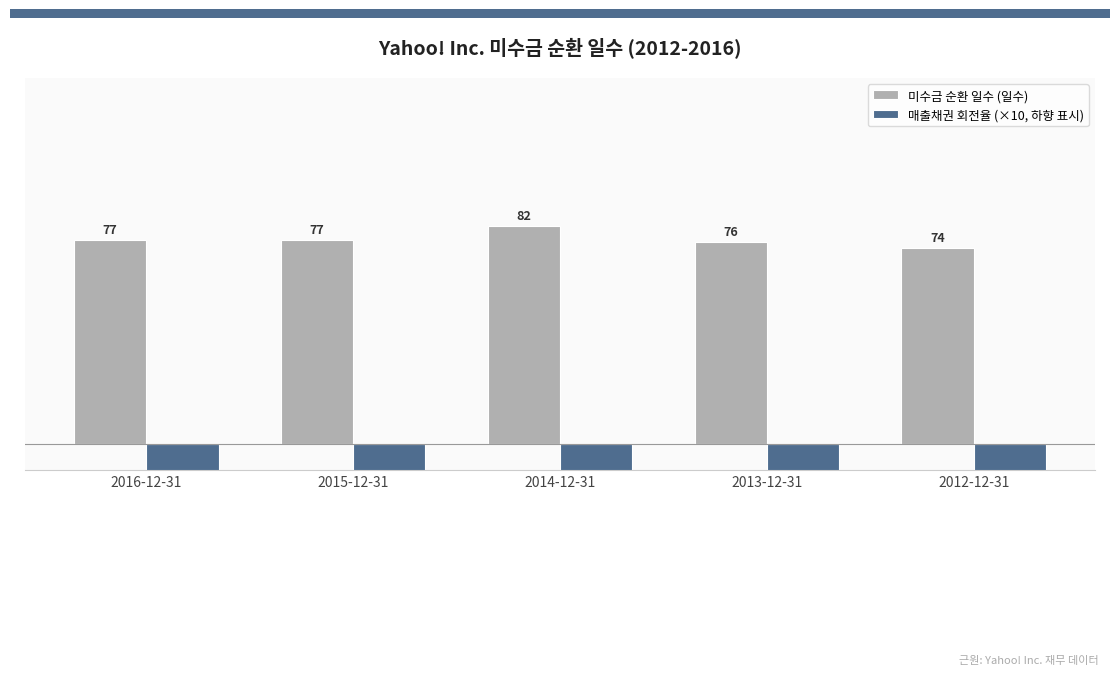

At which label does 미수금 순환 일수 (일수) reach its minimum?

2012-12-31